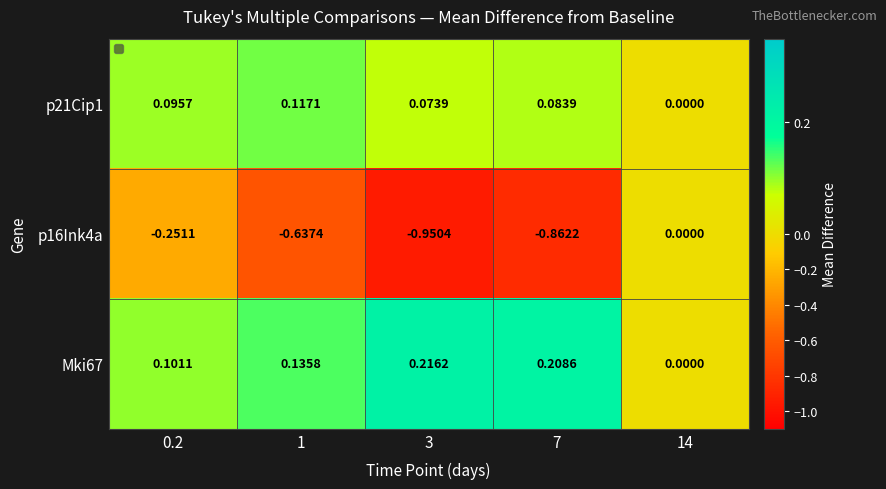

Which series has the widest spread of values?

p16Ink4a